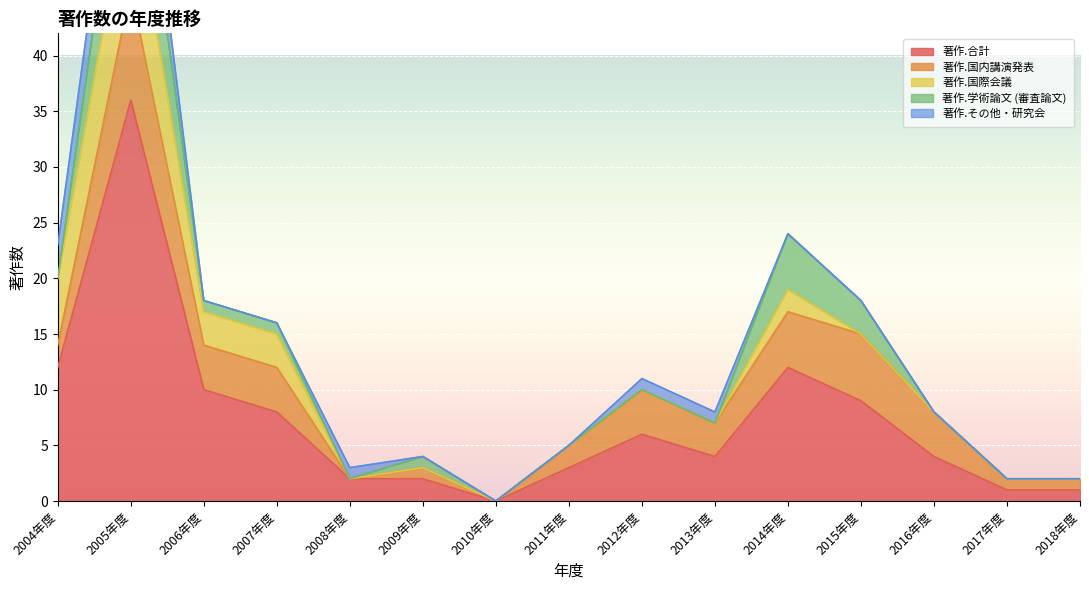

True or false: 著作.その他・研究会 has a value of 0 at 2016年度.

True